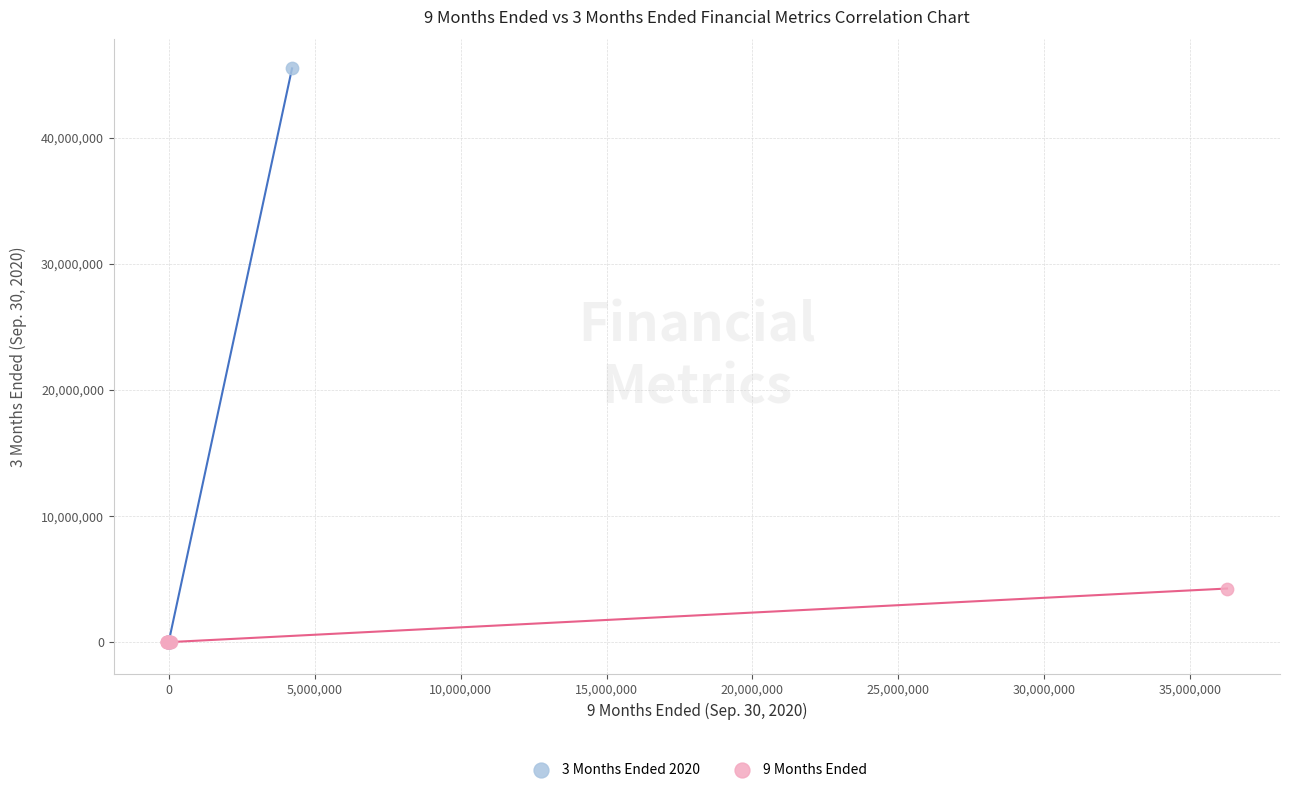

Which series has the widest spread of Y values?

3 Months Ended 2020